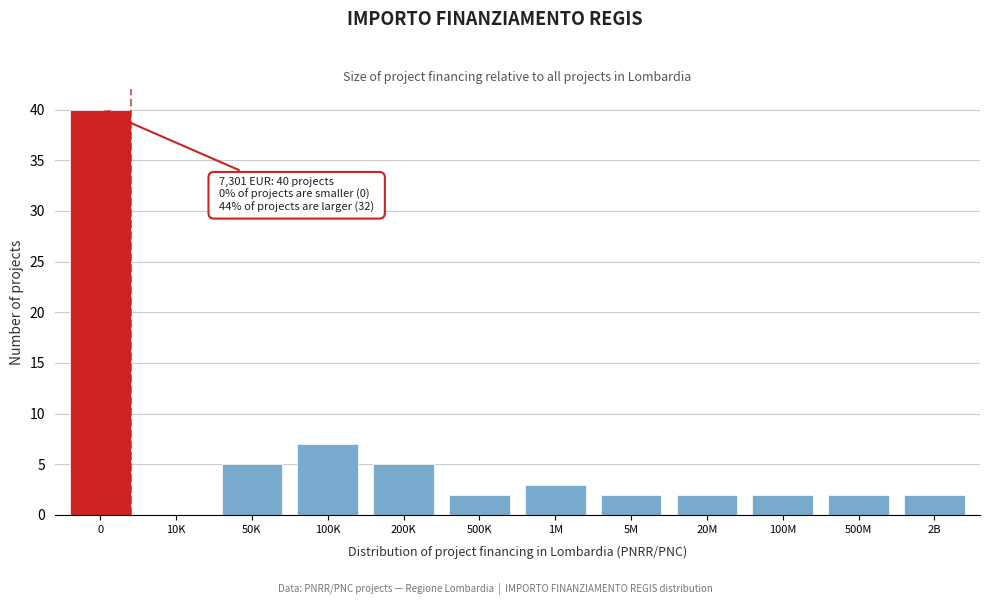

Reading right to left, transcribe all the data shown in this chart.

2B=2	500M=2	100M=2	20M=2	5M=2	1M=3	500K=2	200K=5	100K=7	50K=5	10K=0	0=40